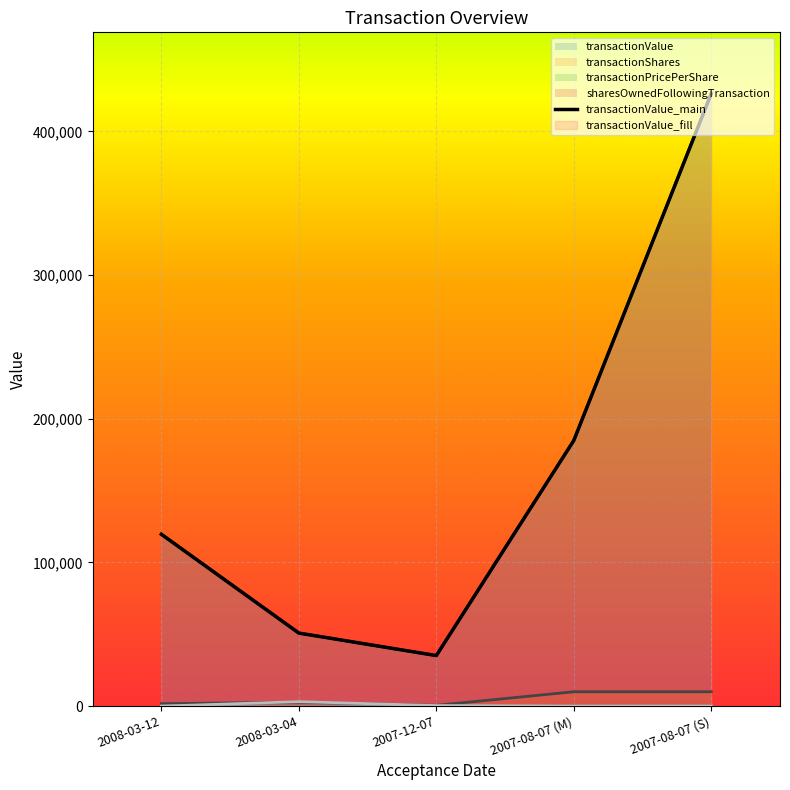

What is the average value?

163377